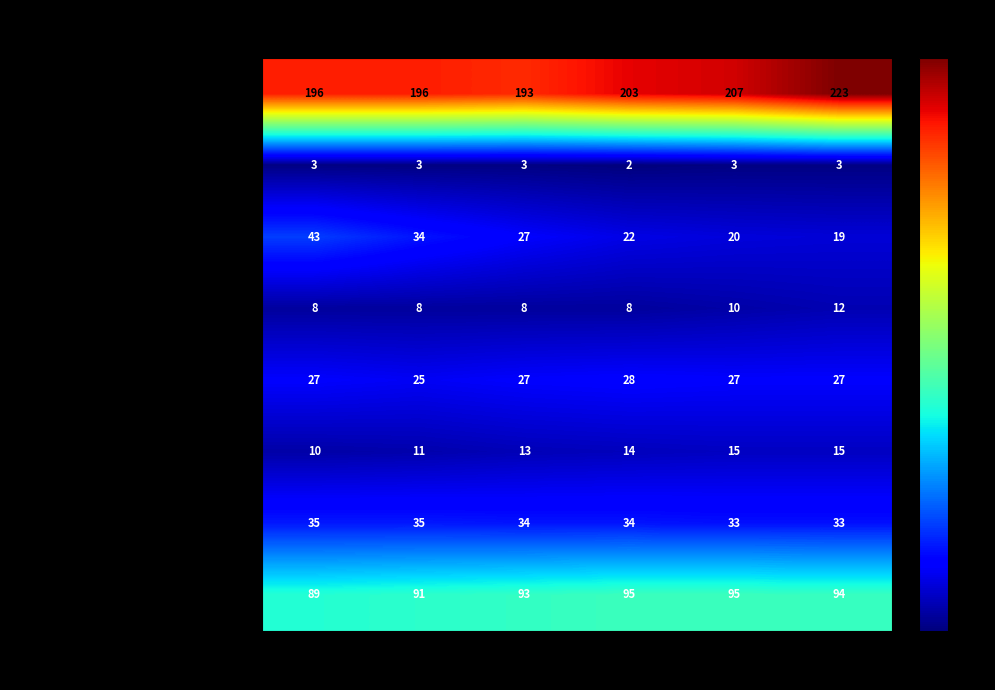

What is the difference between the highest and lowest values at 2022?

201